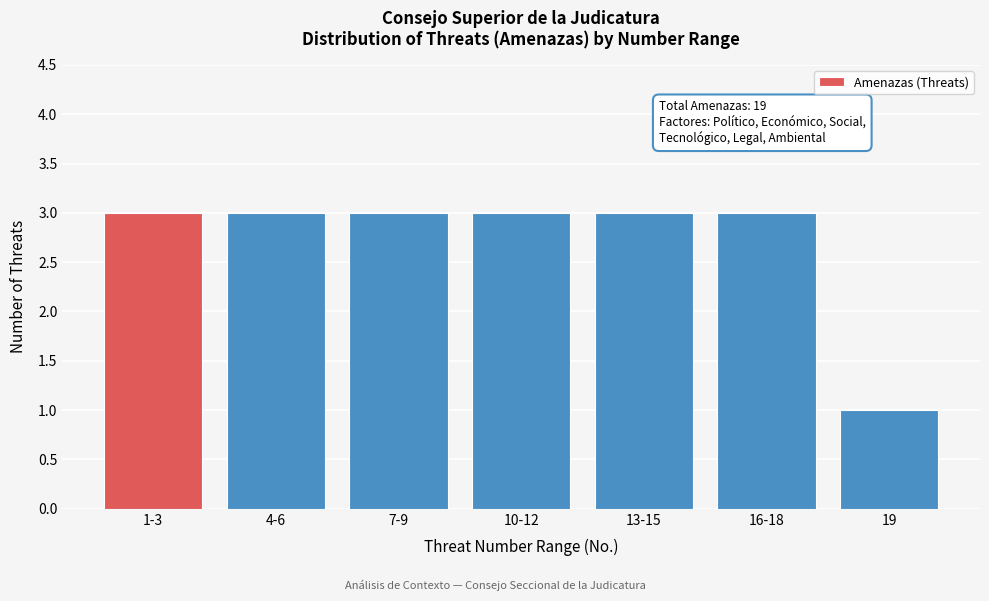

Reading left to right, list all the values displayed in this chart.

1-3=3	4-6=3	7-9=3	10-12=3	13-15=3	16-18=3	19=1